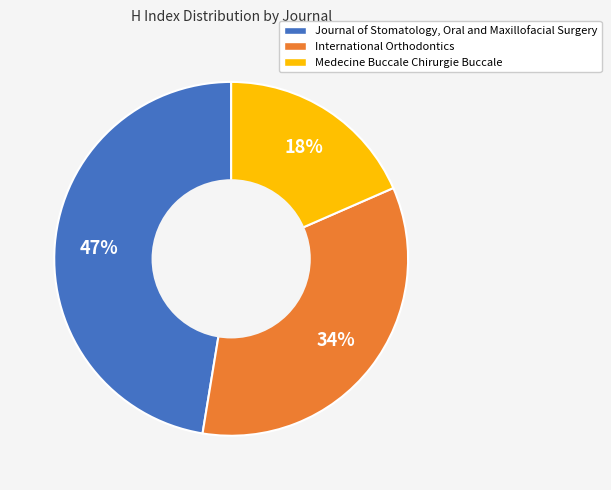

Rank the categories by value from lowest to highest.

Medecine Buccale Chirurgie Buccale, International Orthodontics, Journal of Stomatology, Oral and Maxillofacial Surgery